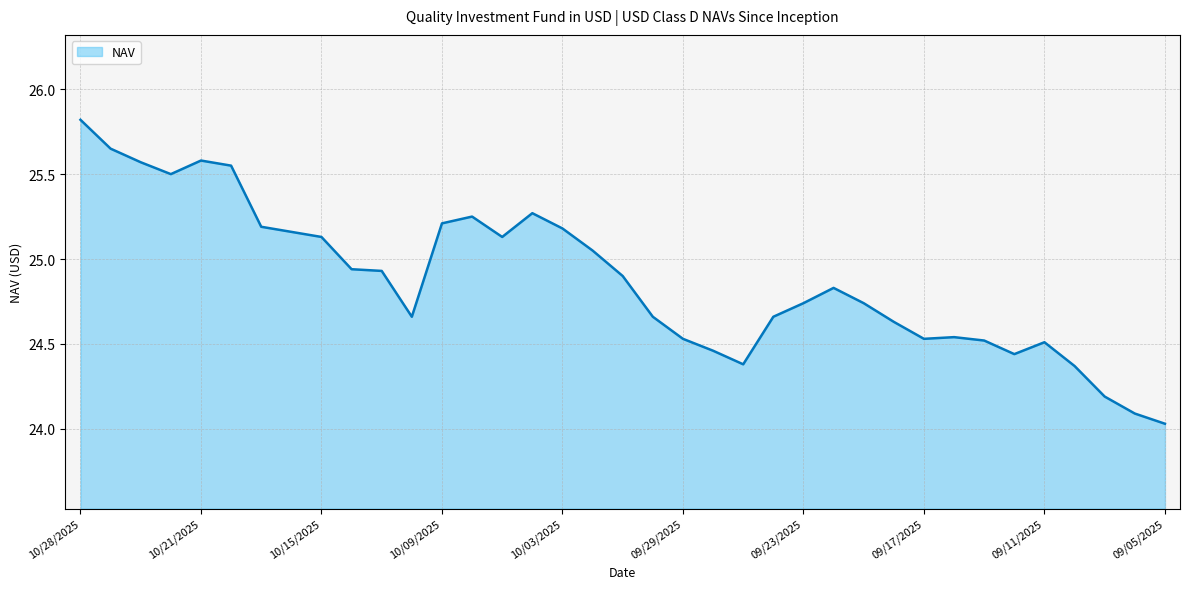

What is the difference between the maximum and minimum values?

1.8